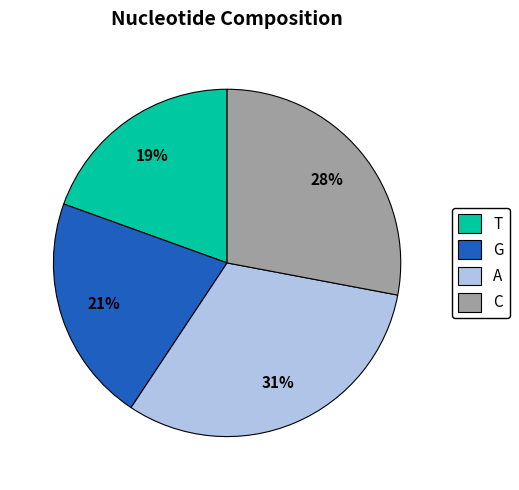

Does any single category account for the majority?

No